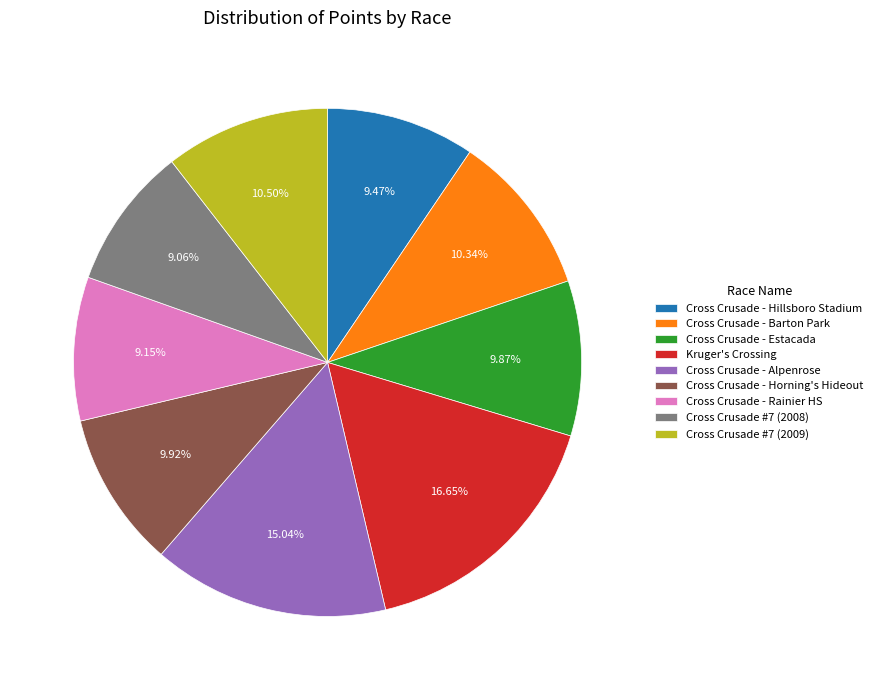

Is Cross Crusade - Hillsboro Stadium the majority of the pie?

No